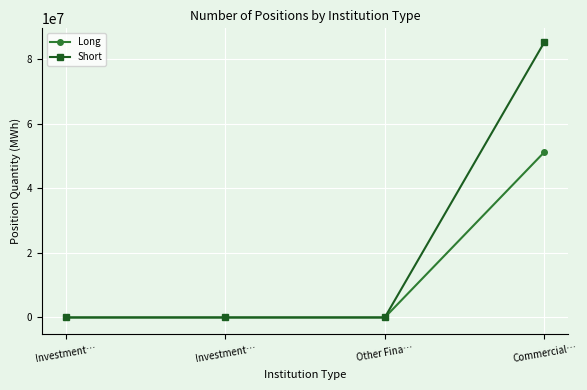

Reading left to right, what are all the values shown in this chart?

Long: Investment…=0	Investment…=0	Other Fina…=0	Commercial…=51240166
Short: Investment…=0	Investment…=0	Other Fina…=0	Commercial…=85282982